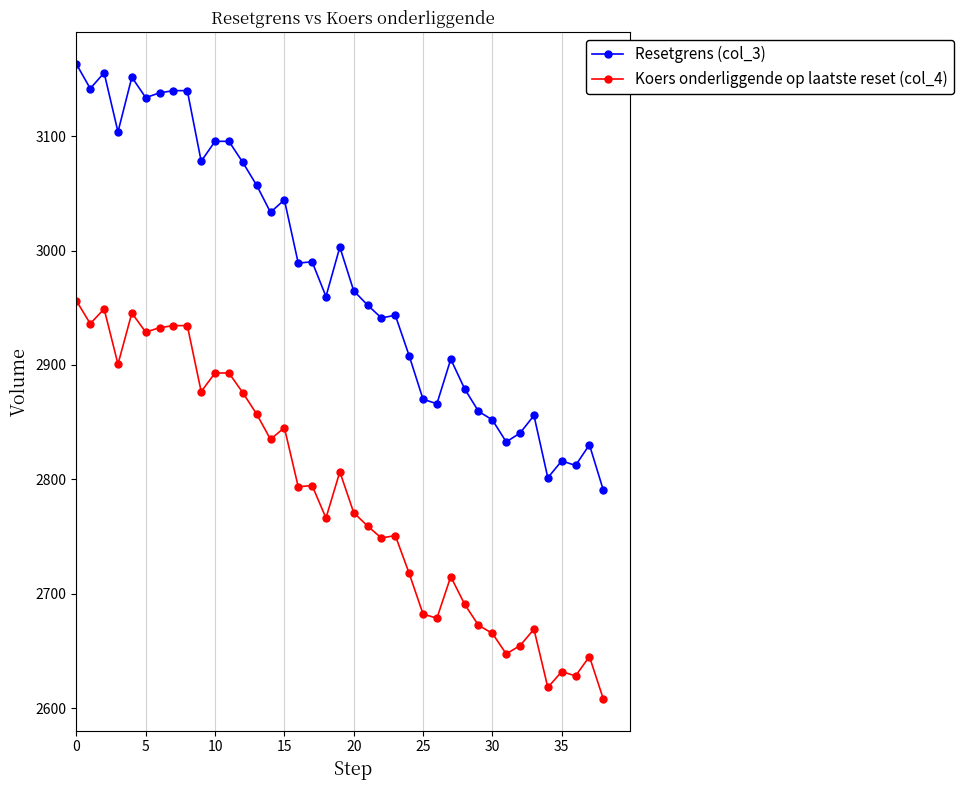

What is the minimum value for Koers onderliggende op laatste reset (col_4)?

2608.1